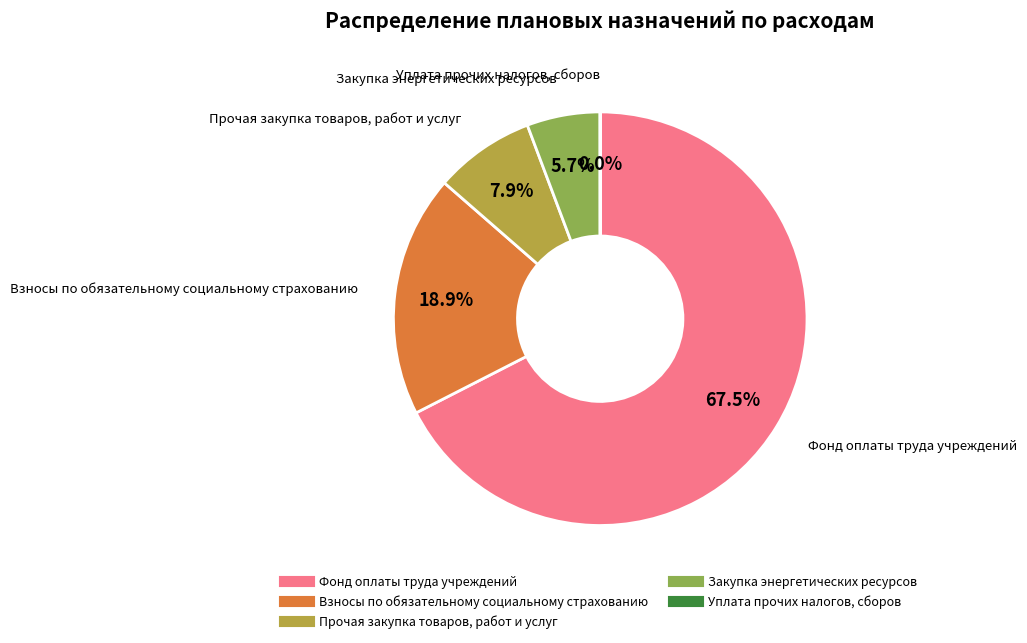

Is there a majority slice in this chart?

Yes